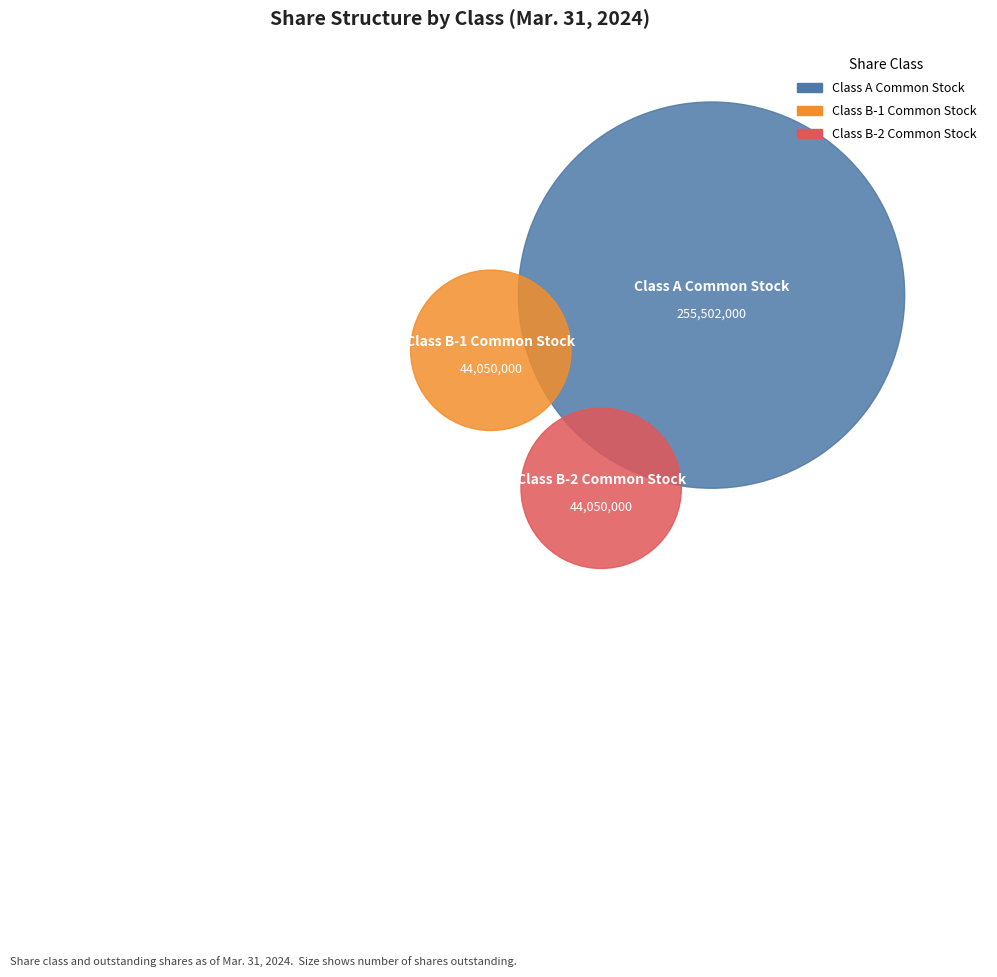

Between Class B-2 Common Stock shares outstanding and Class A Common Stock shares outstanding, which is larger?

Class A Common Stock shares outstanding